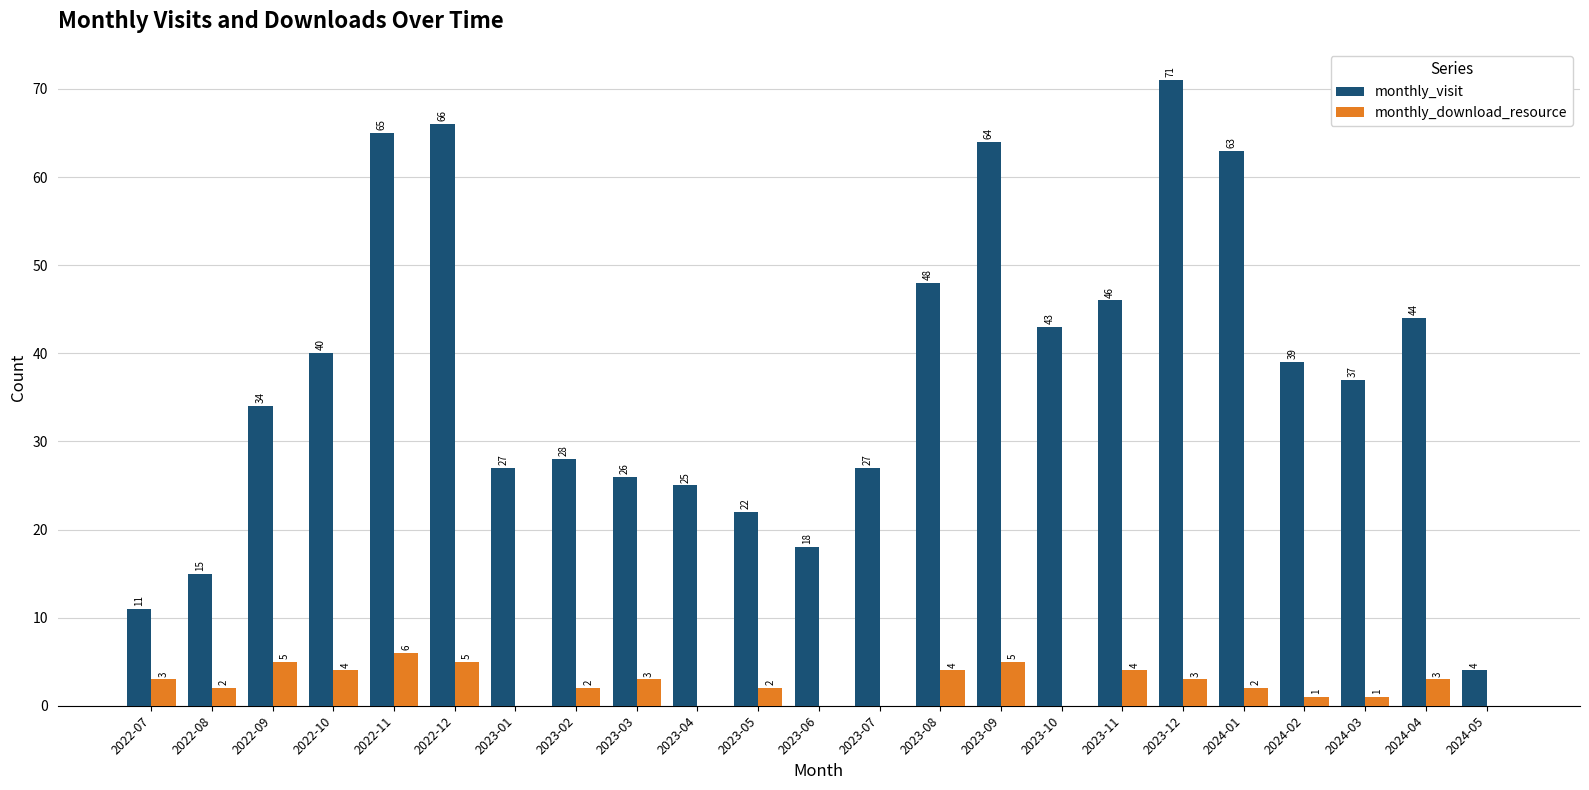

What is the average value of the monthly_visit series?

38